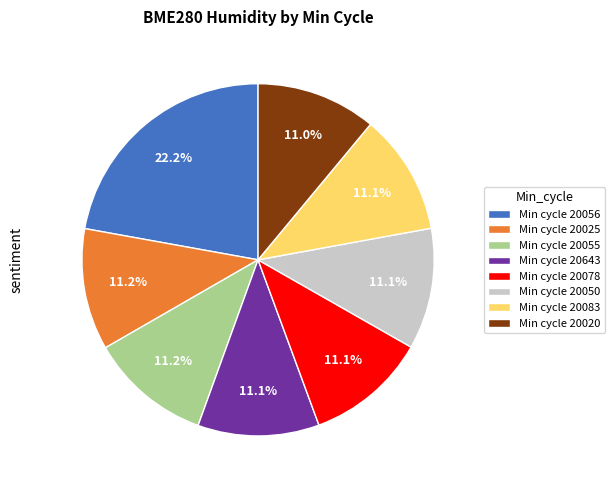

Approximately how many times larger is the value at Min cycle 20083 compared to Min cycle 20050?

1.0